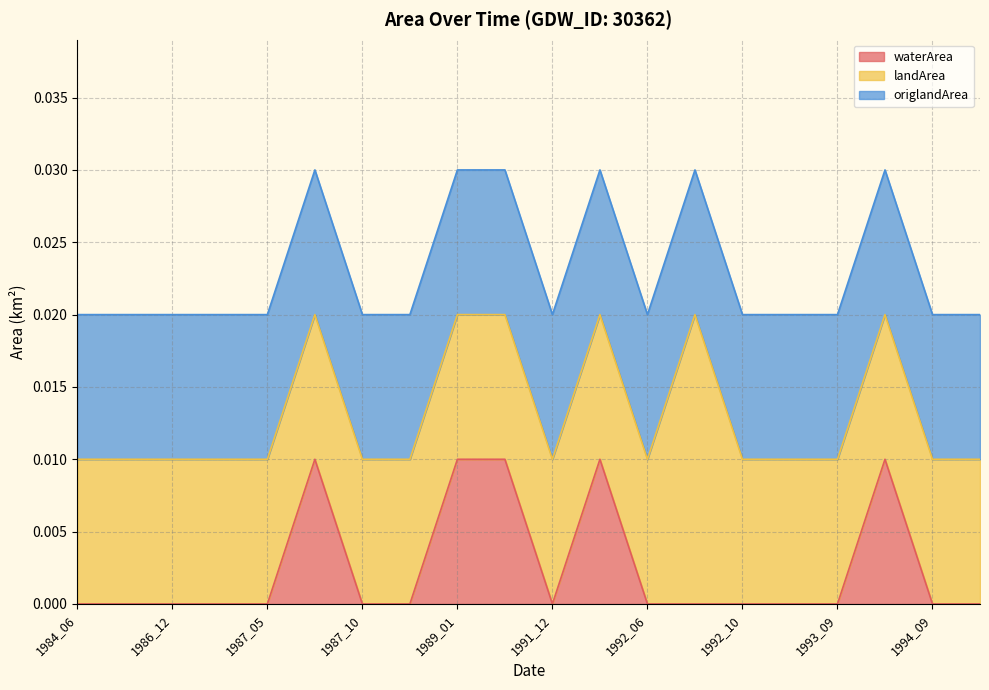

Does the chart display data point markers on the line(s)?

No